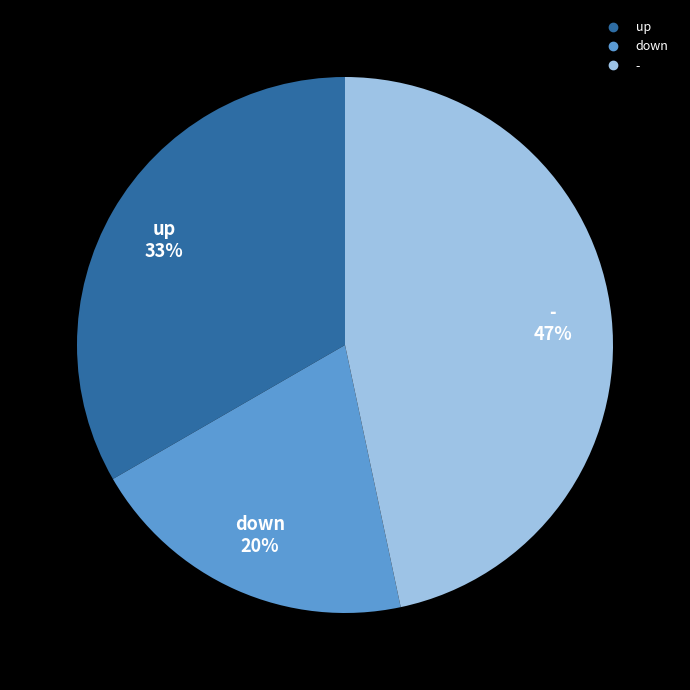

Which has a higher value, up or -?

-